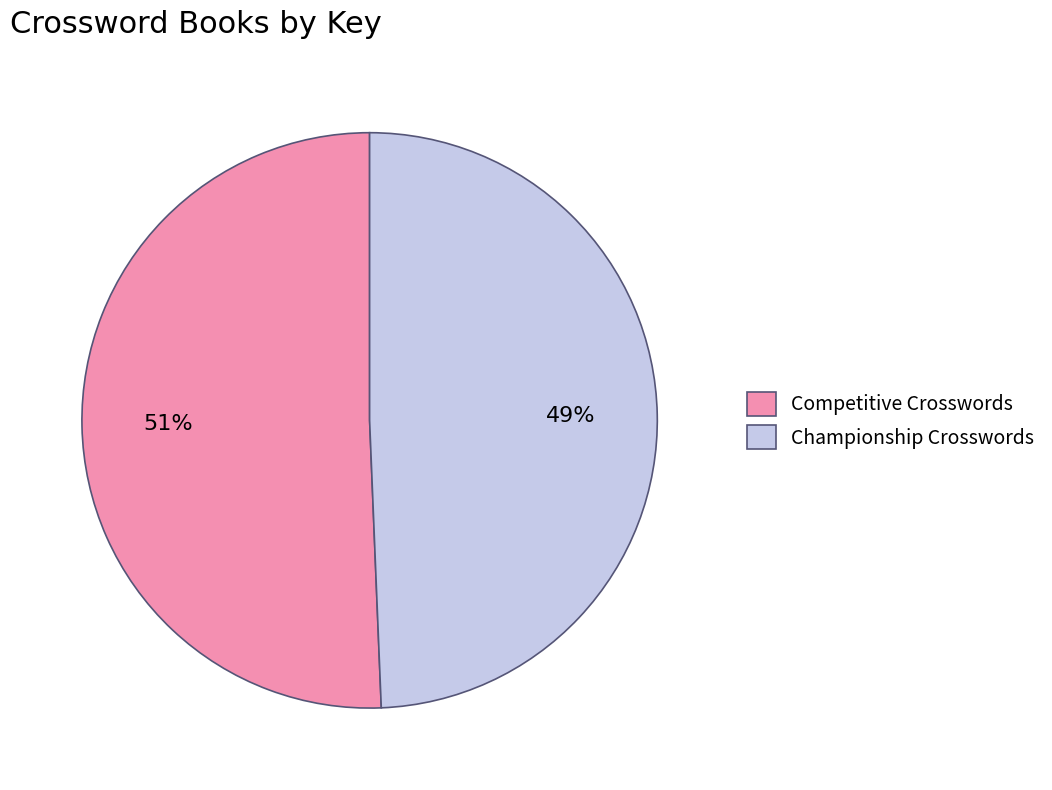

What is the majority slice?

Competitive Crosswords